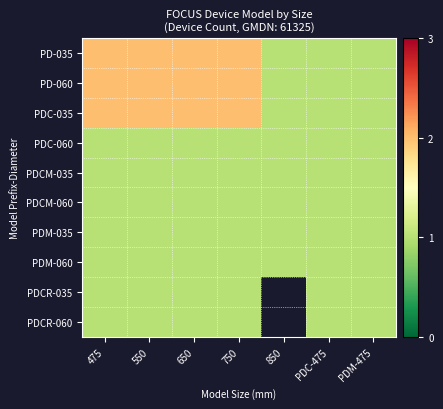

Between PDM-475 and 750, which is larger?

750